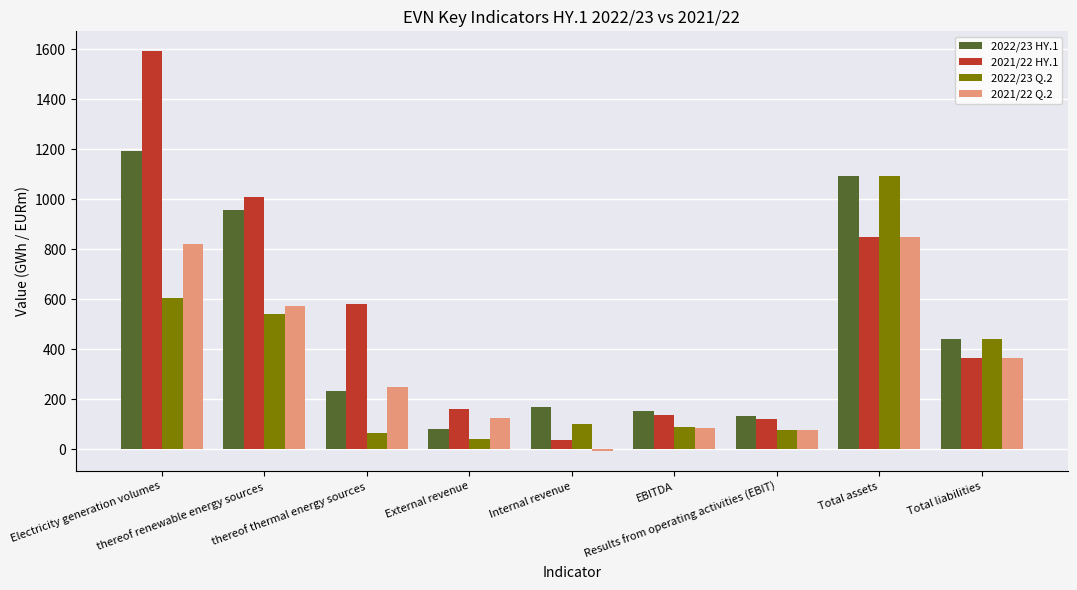

How many data points does each series have?

9